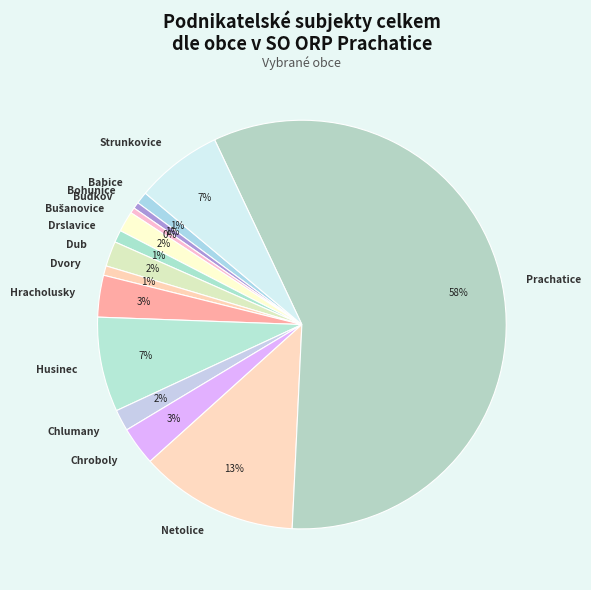

To the nearest percent, what is the difference between the Chlumany and Bohunice slice percentages?

1%